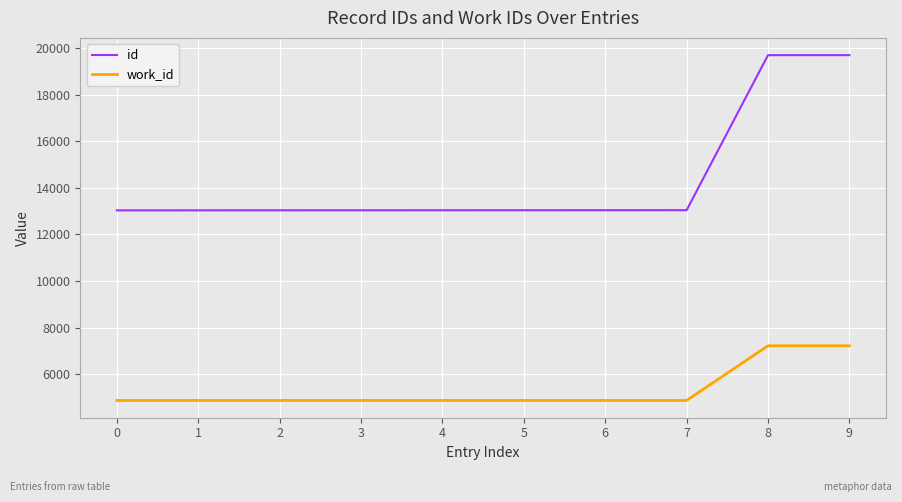

At how many categories does at least one series exceed 15428?

2